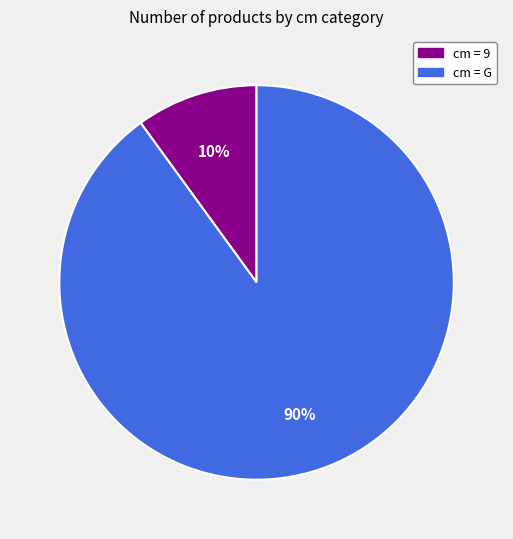

Is there a majority slice in this chart?

Yes